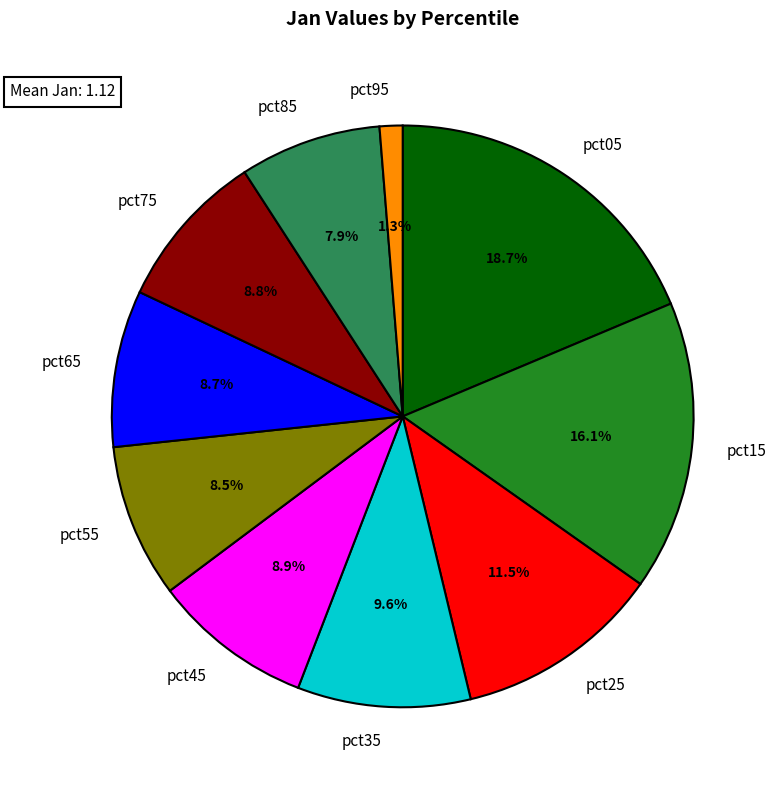

How many slices are in this pie chart?

10